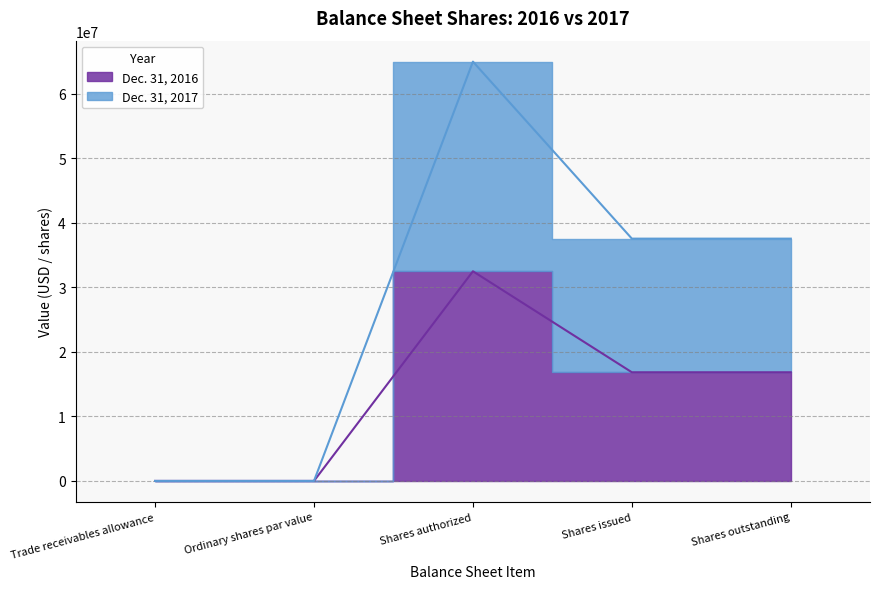

The Dec. 31, 2016 series shows 22309344 at Shares issued. True or false?

False